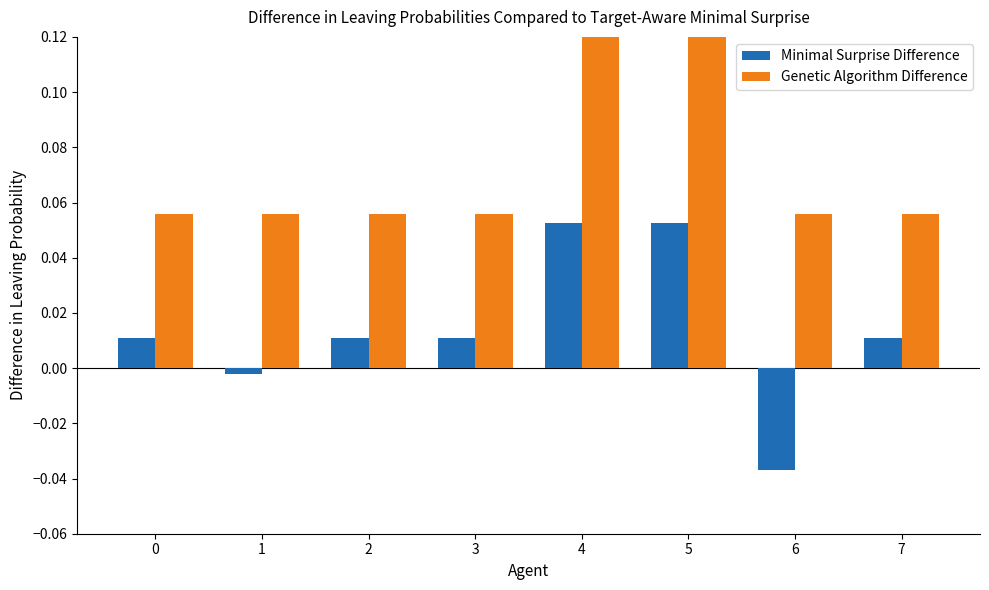

Which category has the lowest value across all series?

6